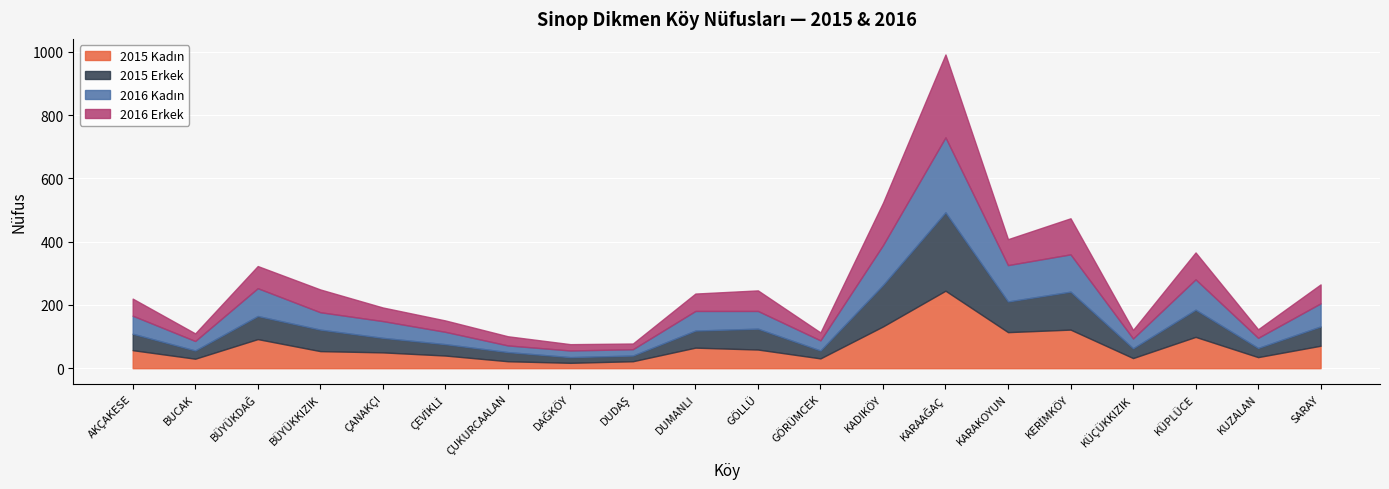

In 2015 Erkek, how many points are higher than both neighbors (excluding endpoints)?

5